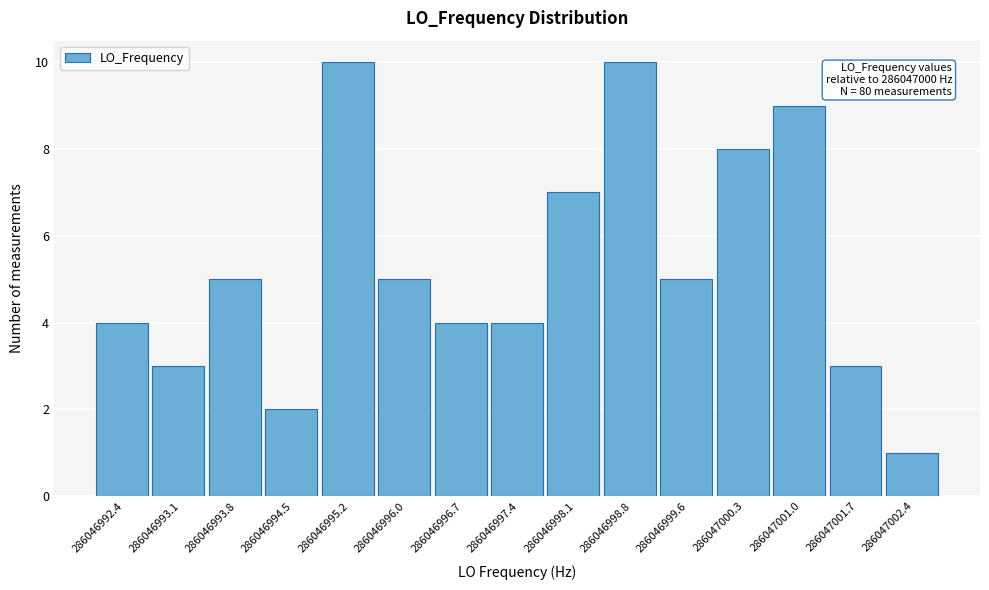

Reading left to right, extract all data points from this chart.

286046992.4=4	286046993.1=3	286046993.8=5	286046994.5=2	286046995.2=10	286046996.0=5	286046996.7=4	286046997.4=4	286046998.1=7	286046998.8=10	286046999.6=5	286047000.3=8	286047001.0=9	286047001.7=3	286047002.4=1